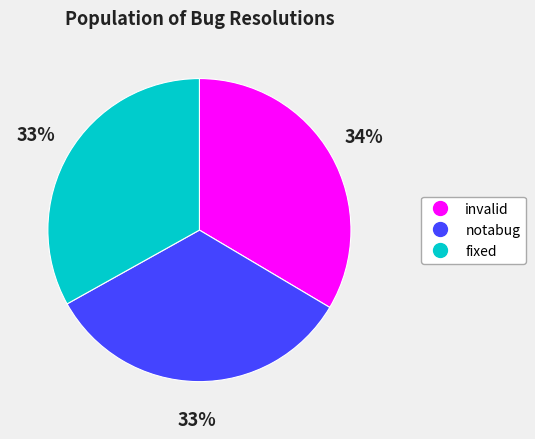

Is it true that invalid is 34% of the pie?

True